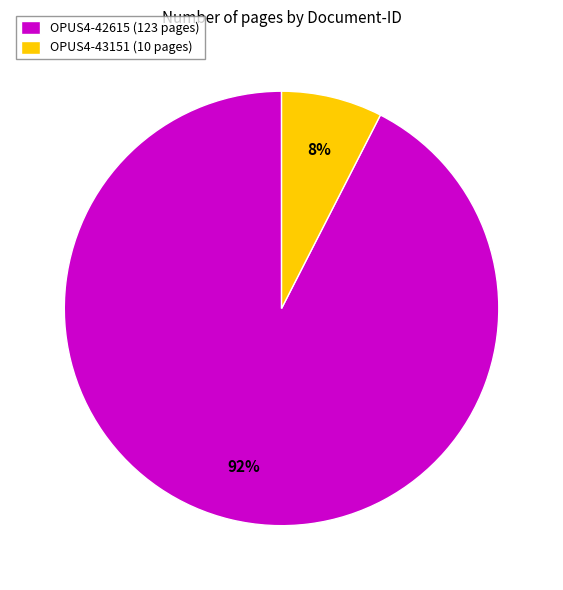

How many slices are in this pie chart?

2